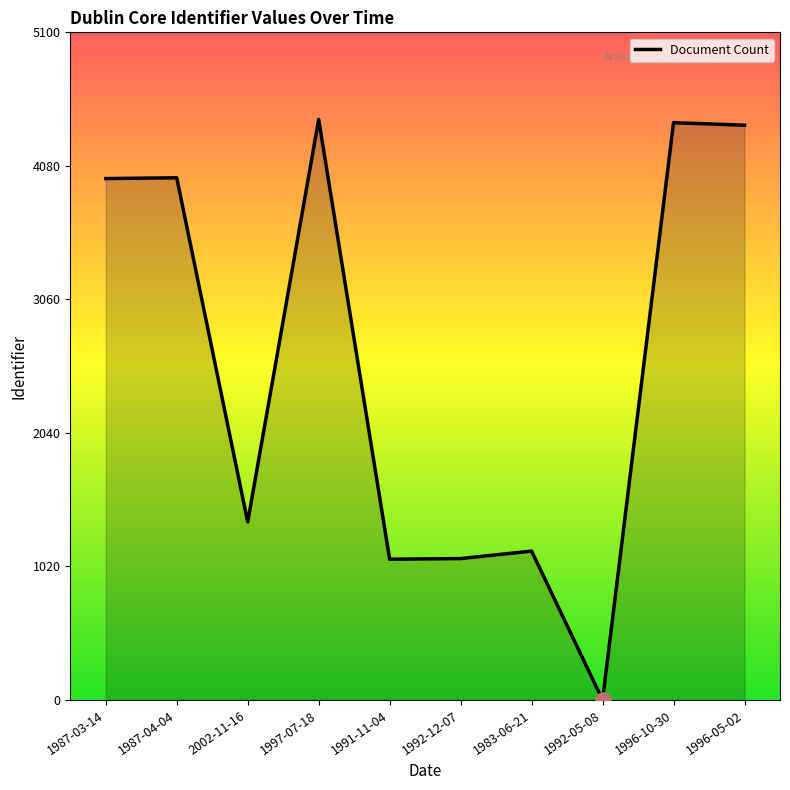

What is the change in value from 1987-03-14 to 2002-11-16?

-2623